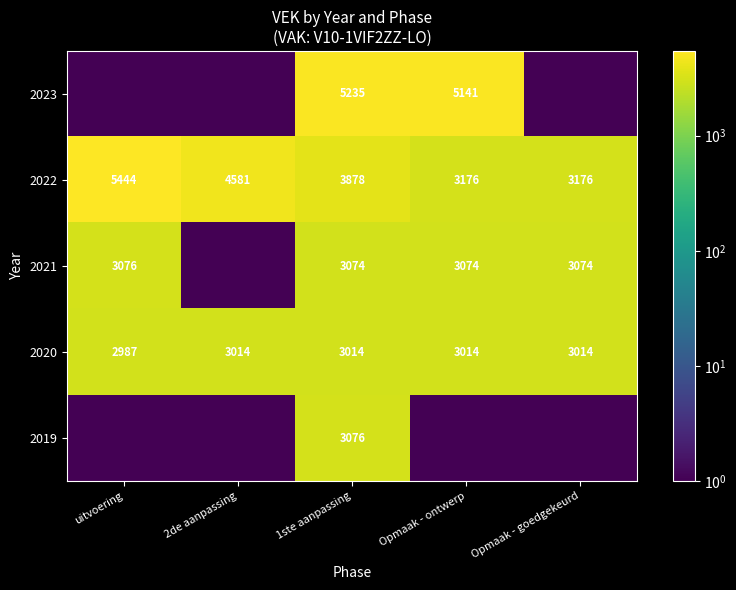

Which label corresponds to the largest value in the chart?

uitvoering